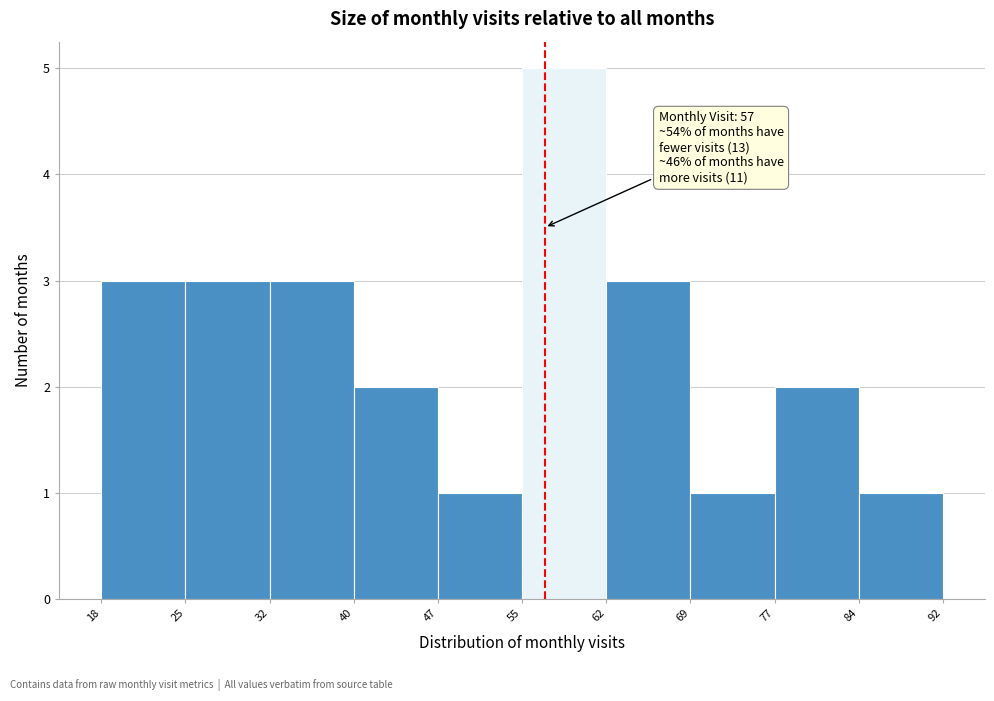

Over which range of the x-axis is the bar tallest?

55 to 62